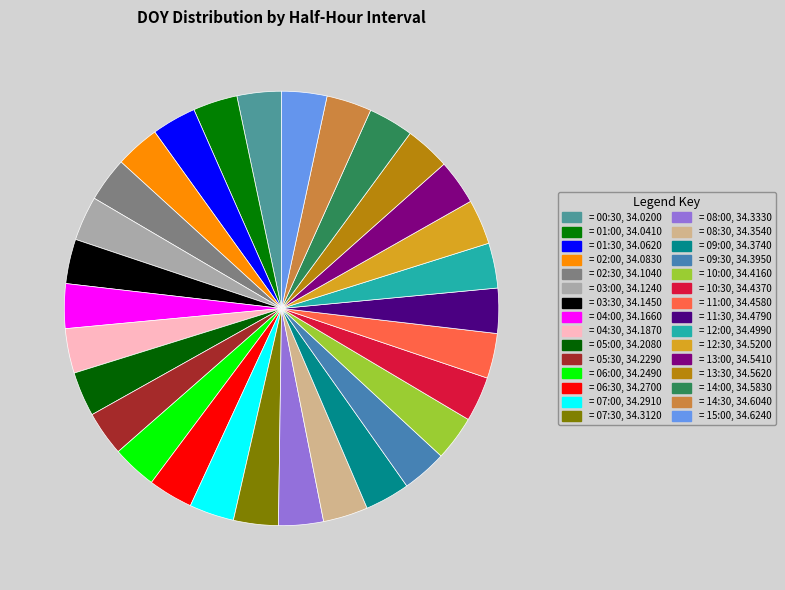

Count the number of slices in the pie.

30